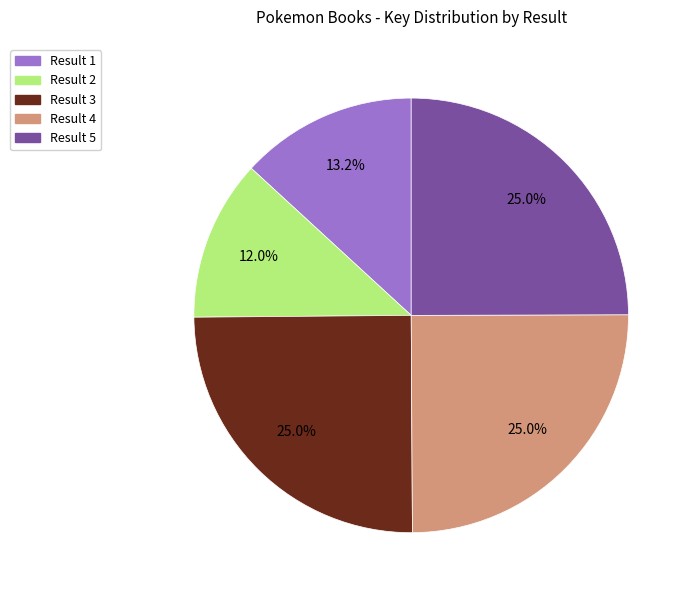

Is there a majority slice in this chart?

No